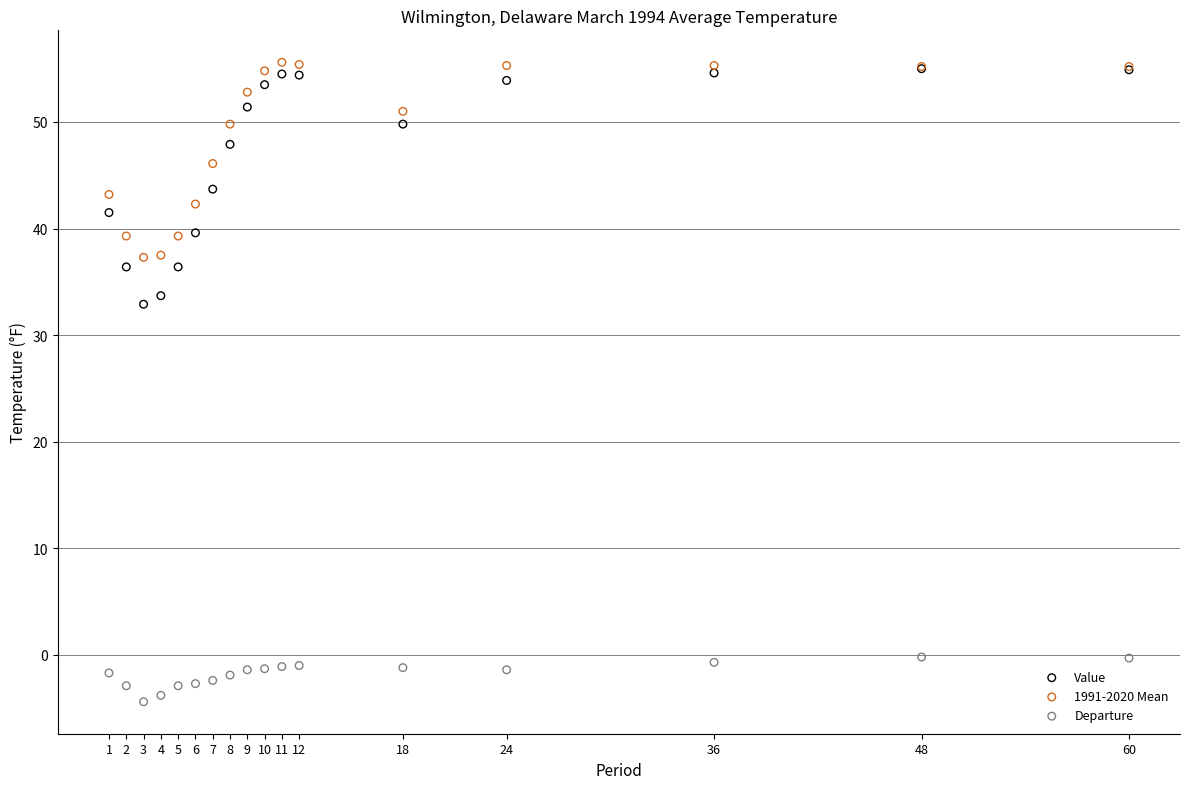

Which series contains the highest Y value?

1991-2020 Mean